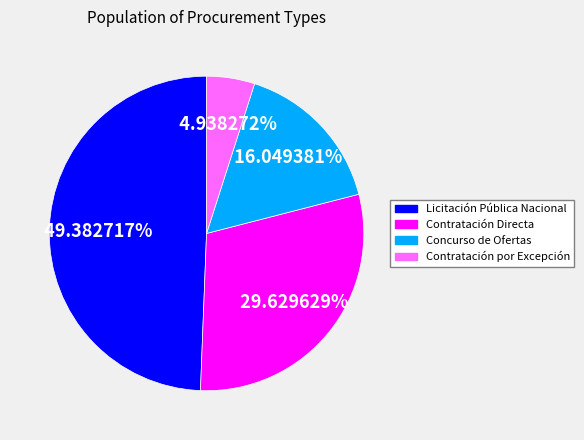

How many segments does this pie chart have?

4